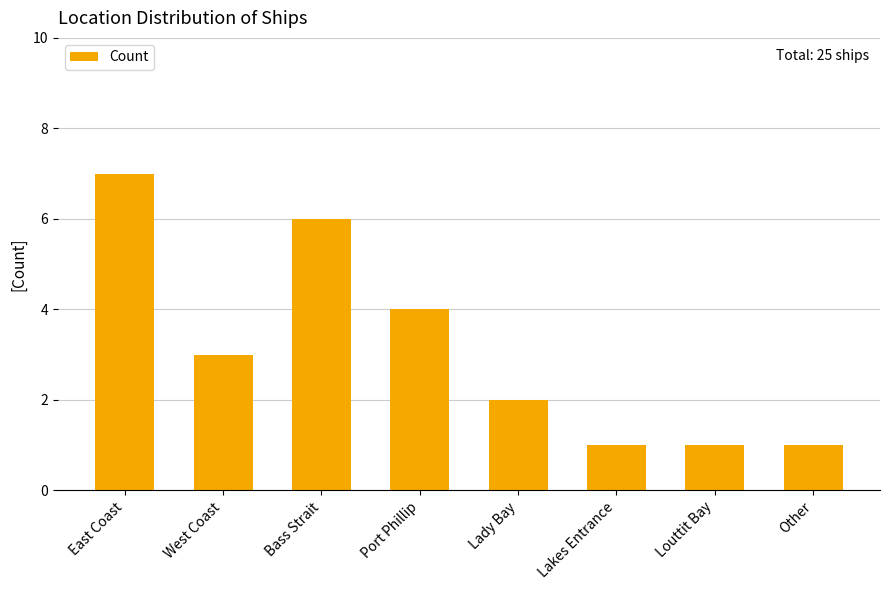

How many values are between 1 and 6?

7